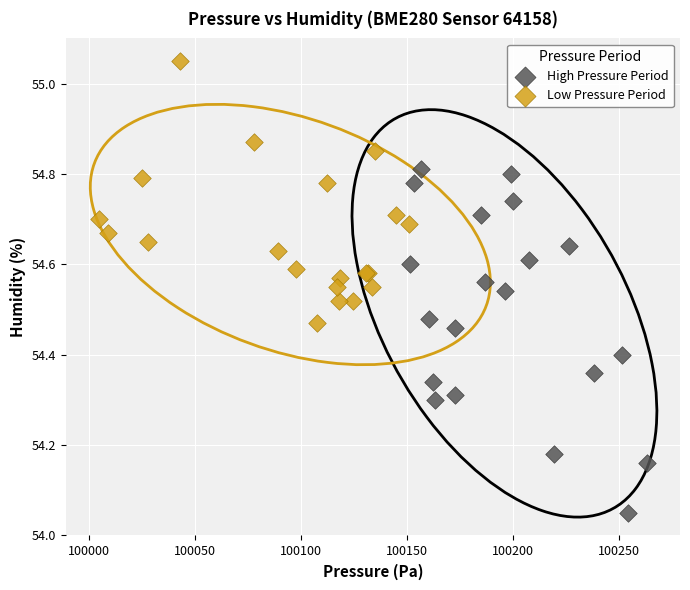

Which series reaches the maximum Y coordinate?

Low Pressure Period